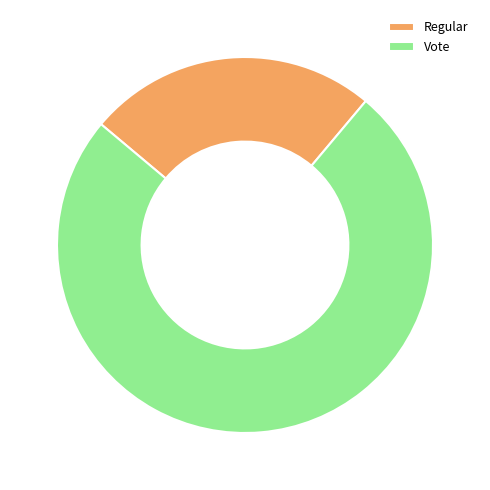

Is the sum of Vote and Regular greater than half?

Yes